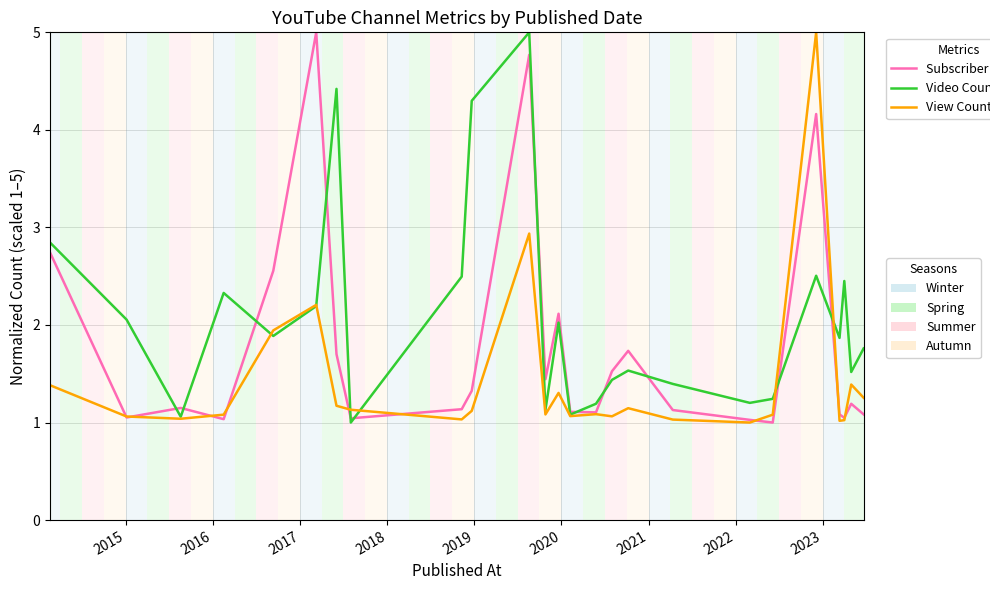

What is the greatest value displayed?

5.0